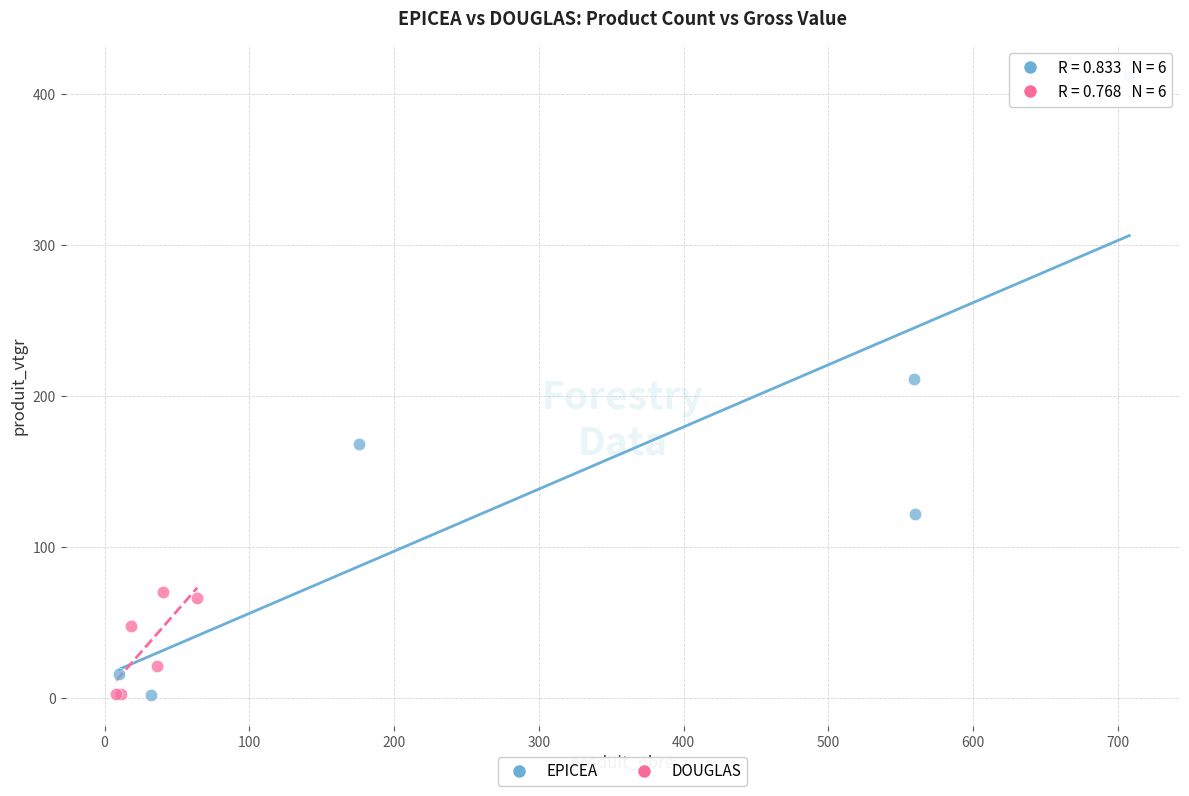

What are all the series names shown in the legend?

EPICEA, DOUGLAS